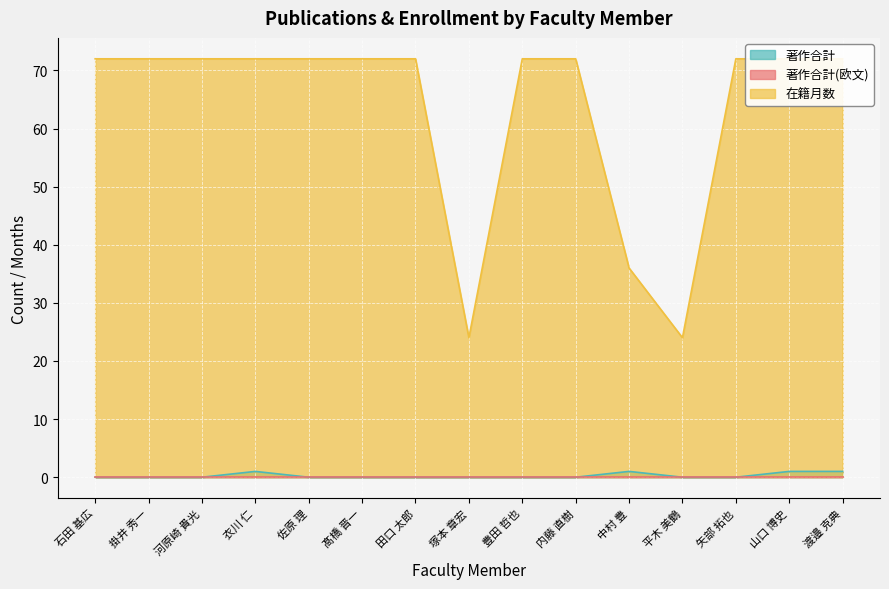

The 著作合計 series shows 0 at 豊田 哲也. True or false?

True